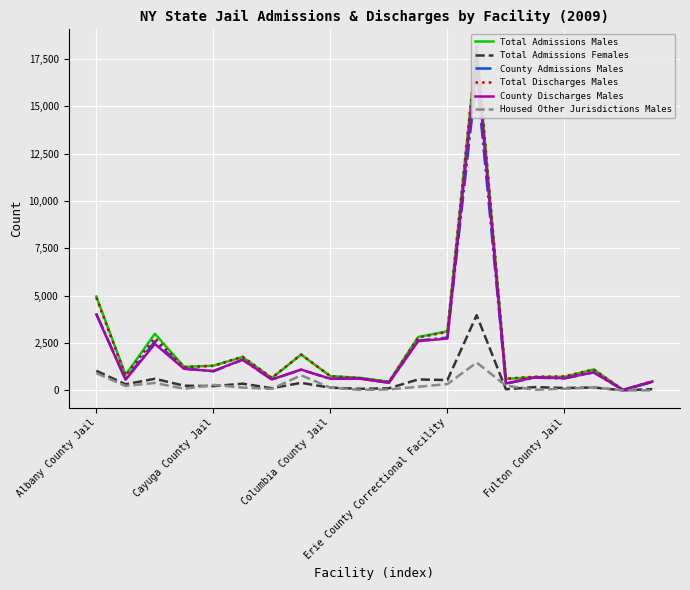

True or false: Total Admissions Males has a value of 2162 at Erie County Correctional Facility.

False